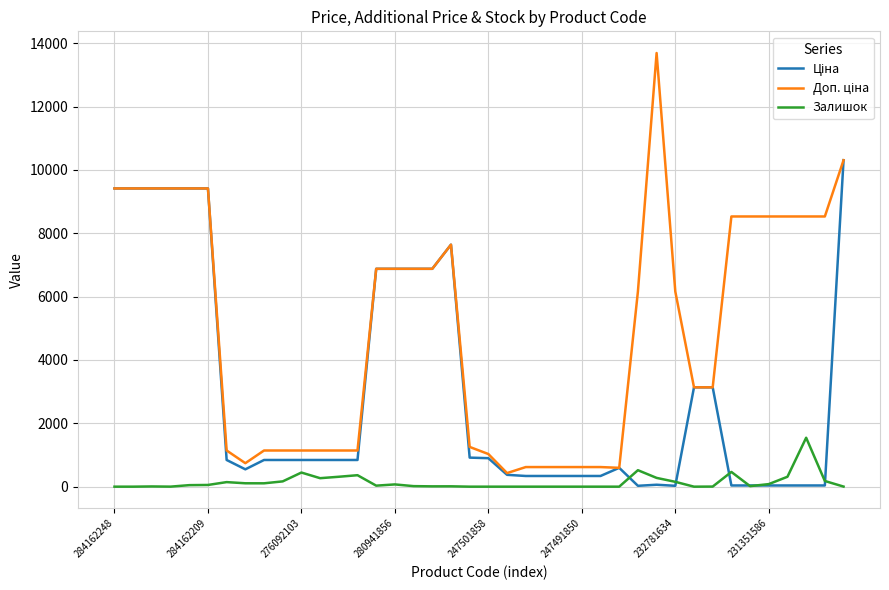

Does the chart have visible grid lines?

Yes